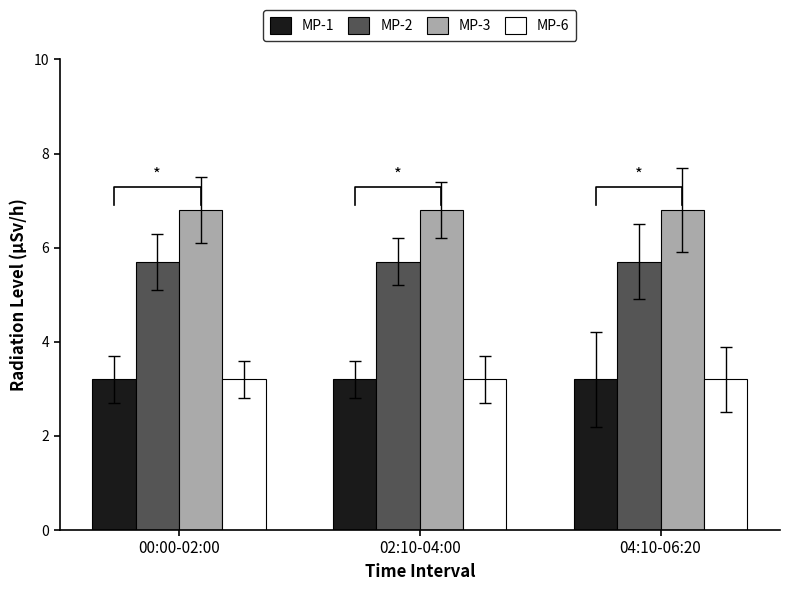

Between 00:00-02:00 and 02:10-04:00, which series saw the biggest shift?

MP-1